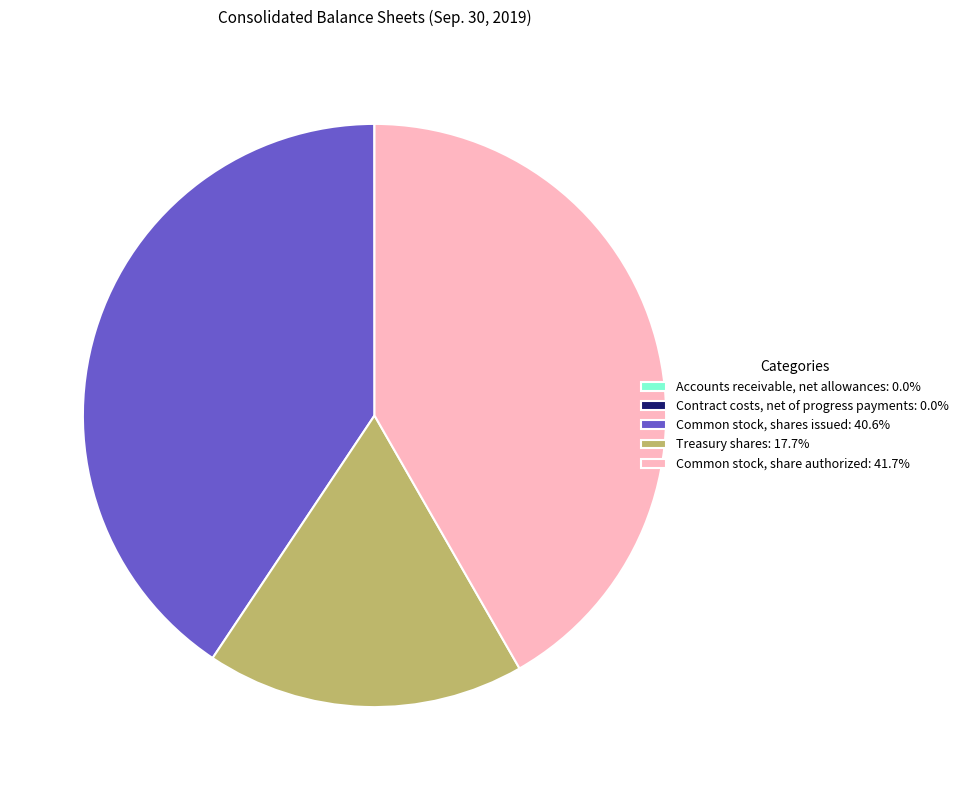

The Common stock, share authorized slice represents 34% of the pie. True or false?

False